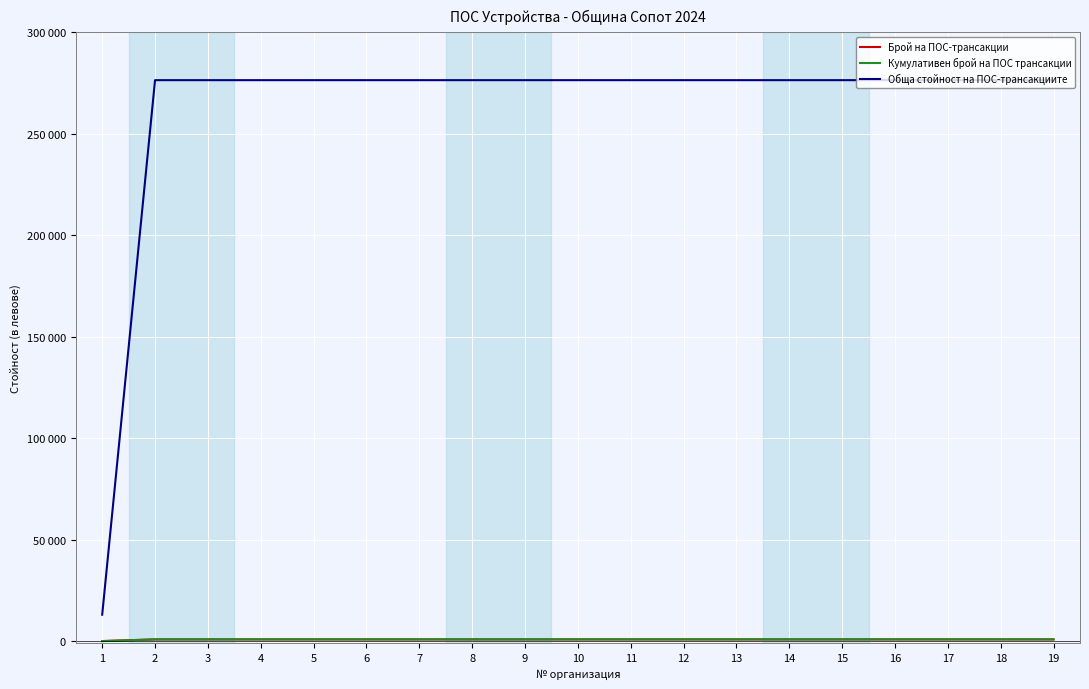

Reading left to right, extract all data points from this chart.

Брой на ПОС-трансакции: 1=81	2=907	3=907	4=907	5=907	6=907	7=907	8=907	9=907	10=907	11=907	12=907	13=907	14=907	15=907	16=907	17=907	18=907	19=907
Кумулативен брой на ПОС трансакции: 1=81	2=907	3=907	4=907	5=907	6=907	7=907	8=907	9=907	10=907	11=907	12=907	13=907	14=907	15=907	16=907	17=907	18=907	19=907
Обща стойност на ПОС-трансакциите: 1=13082	2=276428	3=276428	4=276428	5=276428	6=276428	7=276428	8=276428	9=276428	10=276428	11=276428	12=276428	13=276428	14=276428	15=276428	16=276428	17=276428	18=276428	19=276428